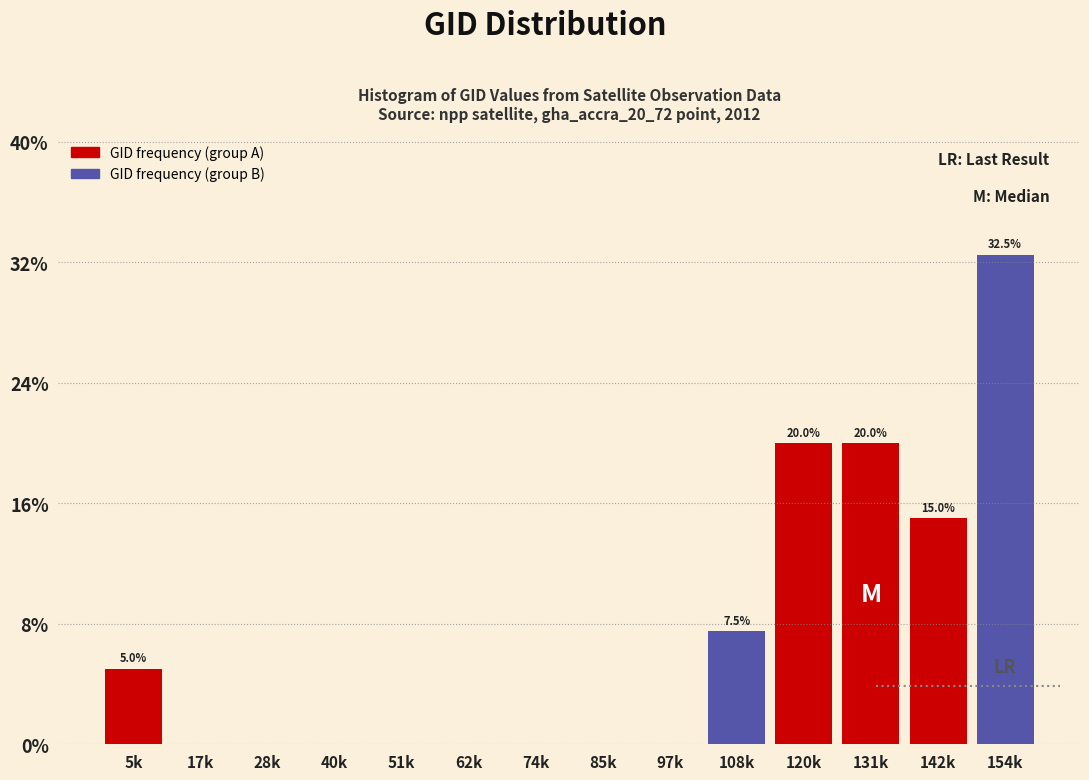

Reading left to right, extract all data points from this chart.

5k=5.0	17k=0.0	28k=0.0	40k=0.0	51k=0.0	62k=0.0	74k=0.0	85k=0.0	97k=0.0	108k=7.5	120k=20.0	131k=20.0	142k=15.0	154k=32.5